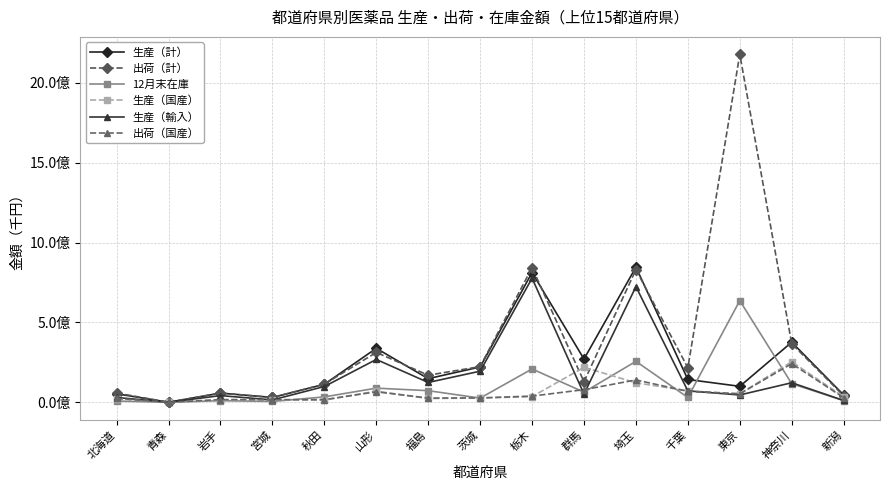

Is the value of 12月末在庫 at 栃木 greater than the value of 生産（国産） at 群馬?

No